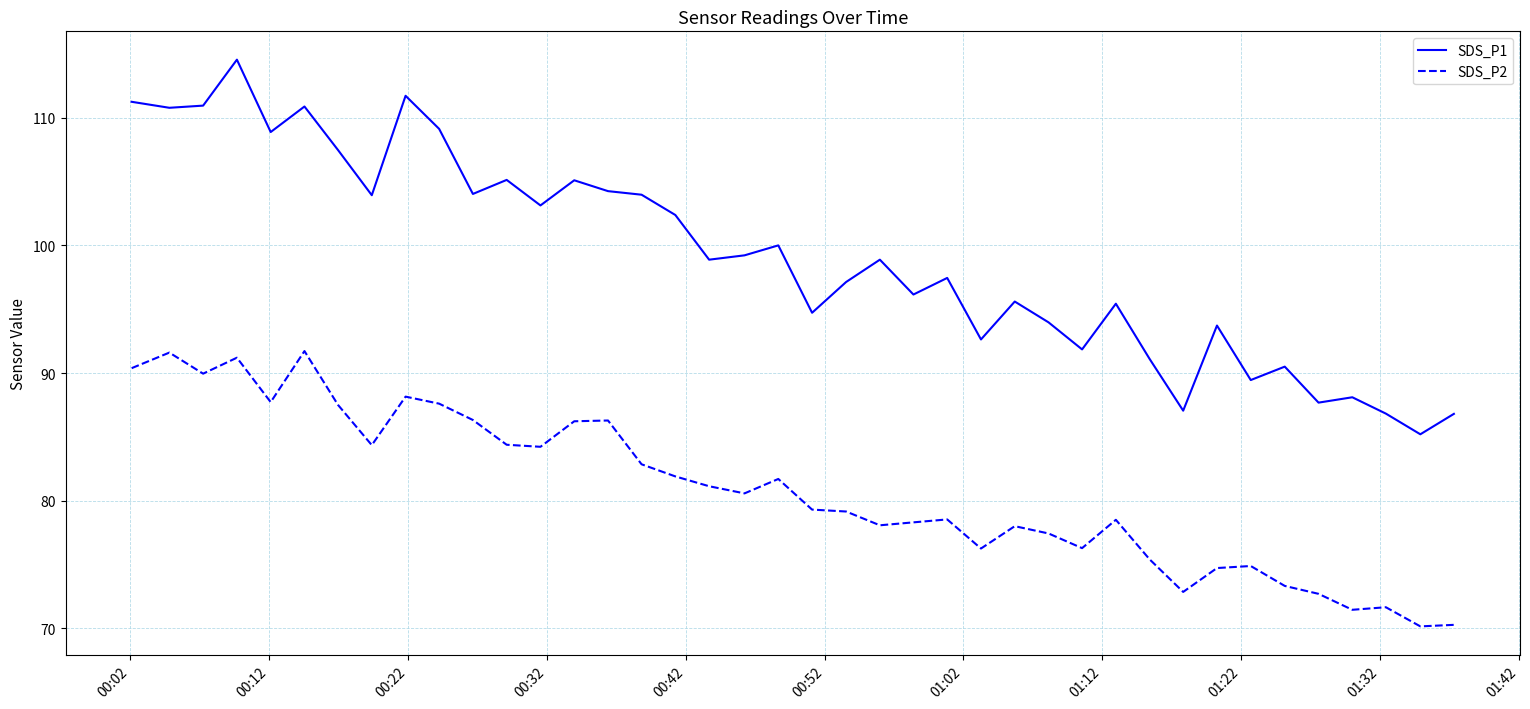

Which series has the largest range (max minus min)?

SDS_P1